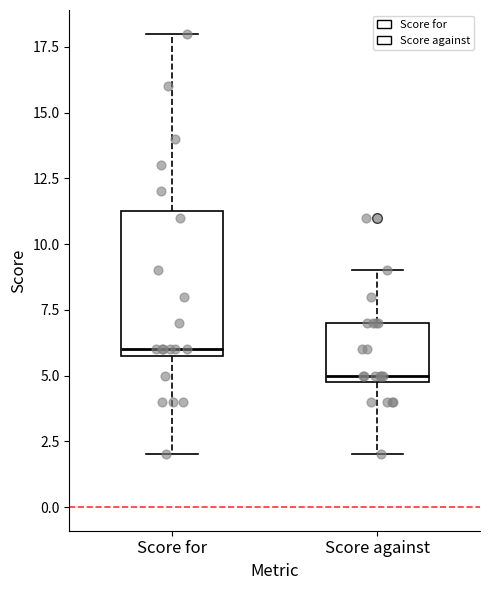

Comparing the boxes themselves (not the whiskers), which one is the tallest?

Score for